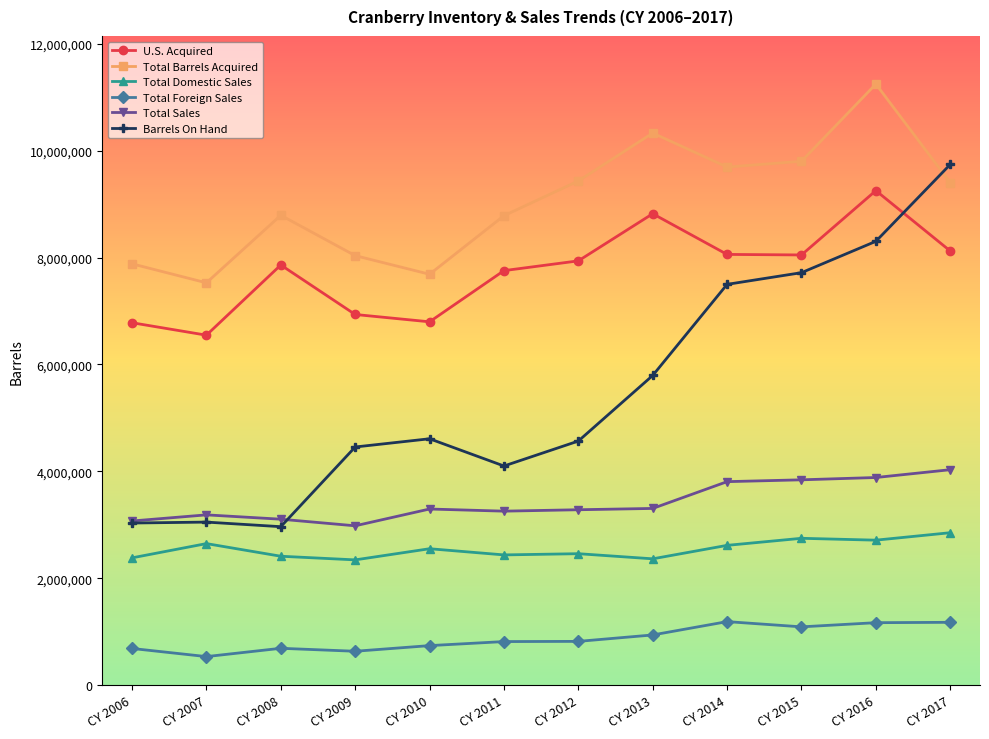

Is it true that U.S. Acquired equals 11257007 at CY 2008?

False